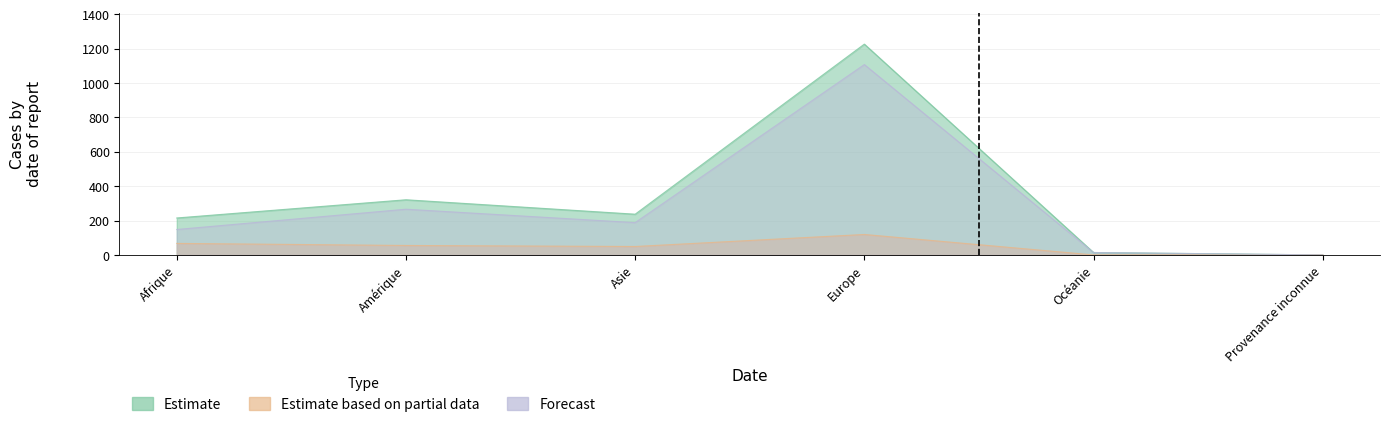

True or false: Forecast and Estimate intersect in this chart.

False